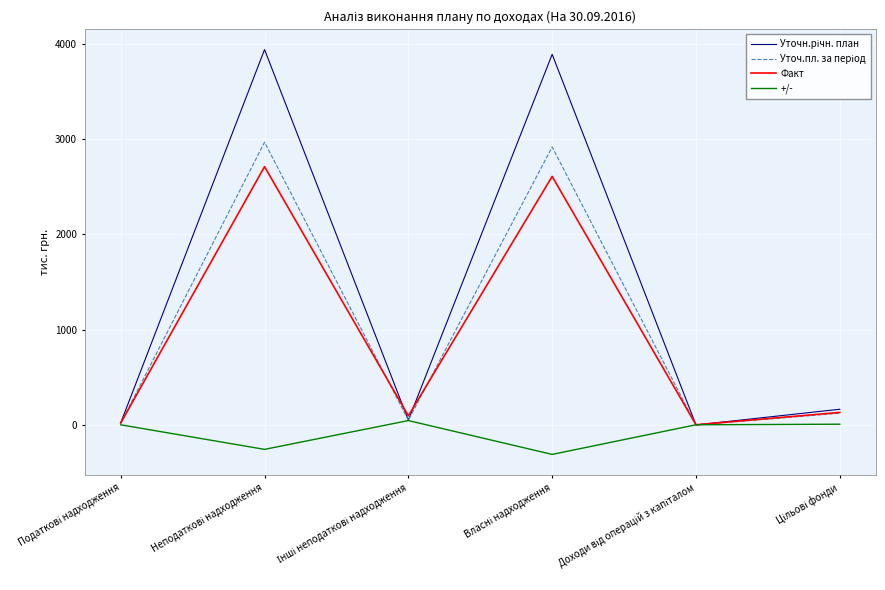

What is the maximum value shown in the chart?

3941.9